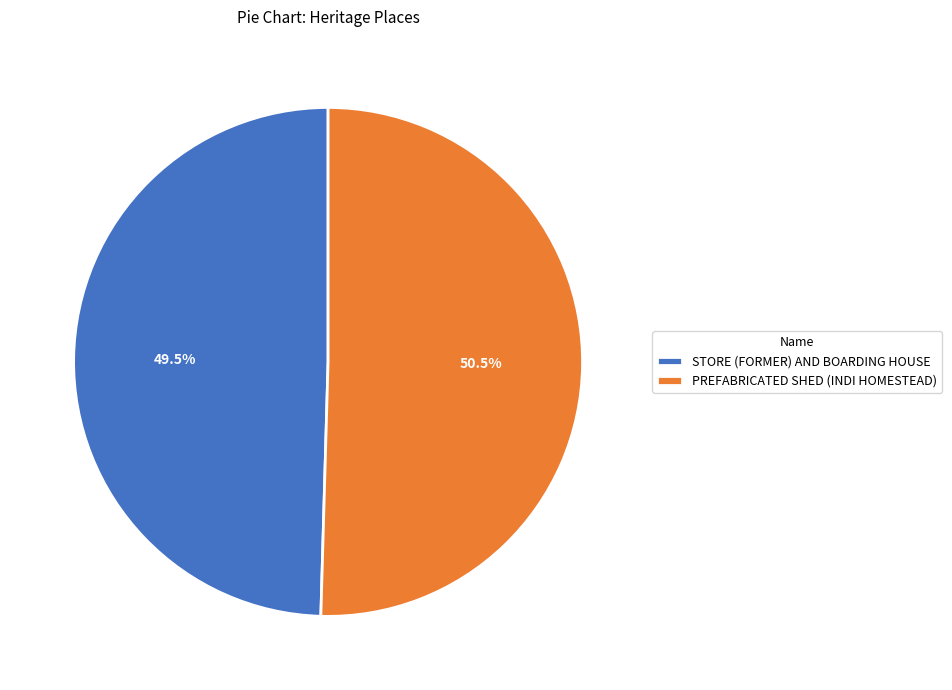

Which slice is the smallest?

STORE (FORMER) AND BOARDING HOUSE